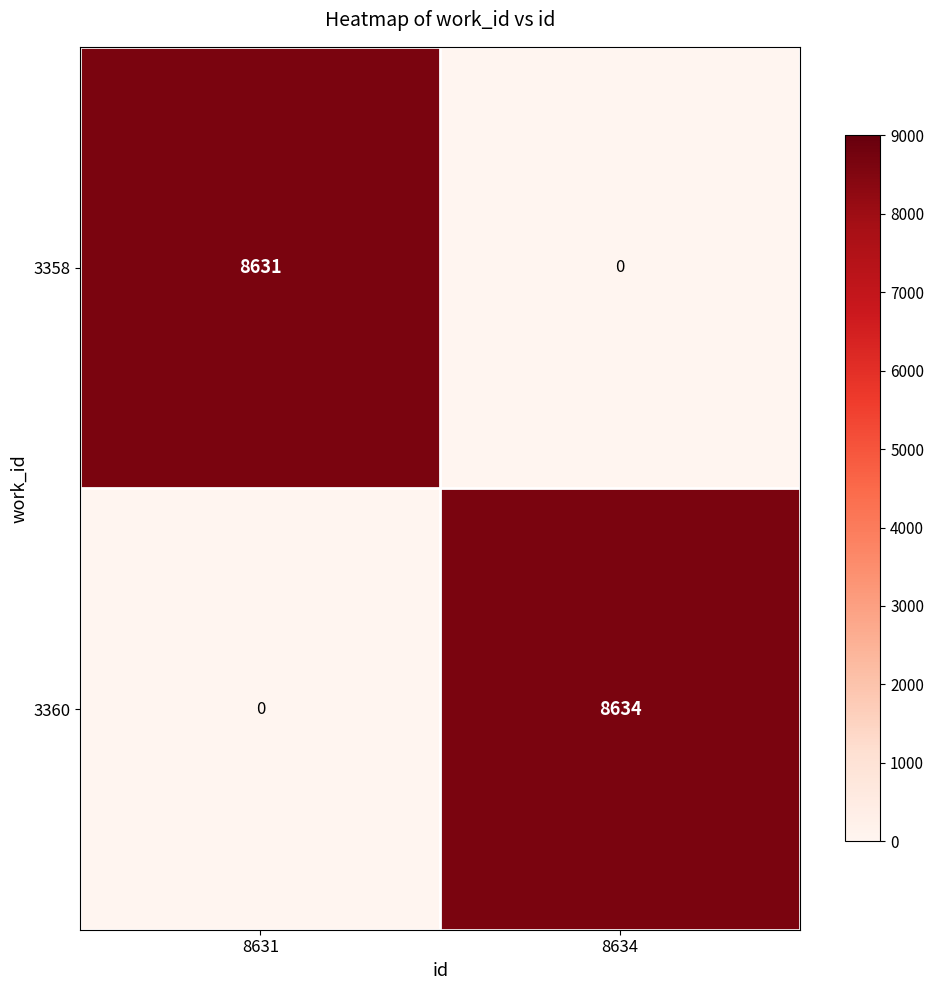

What is the difference between the maximum and minimum values in the 3360 series?

8634